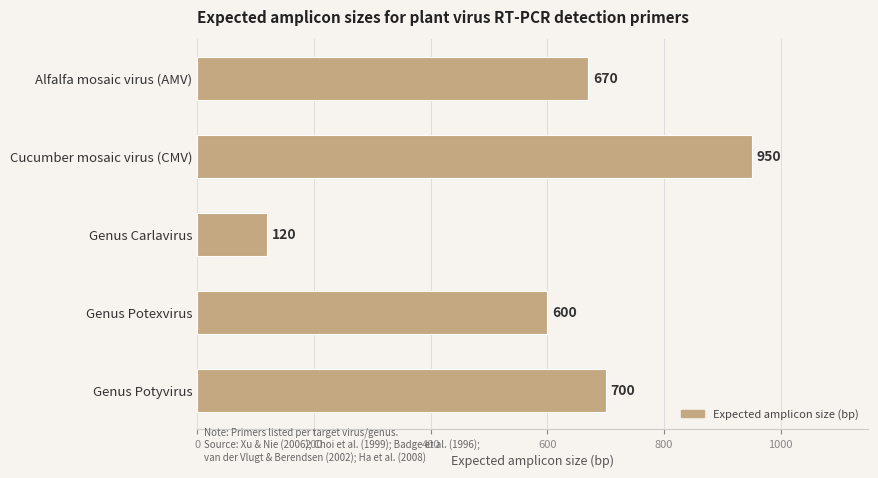

Reading bottom to top, what are all the values shown in this chart?

Genus Potyvirus=700	Genus Potexvirus=600	Genus Carlavirus=120	Cucumber mosaic virus (CMV)=950	Alfalfa mosaic virus (AMV)=670